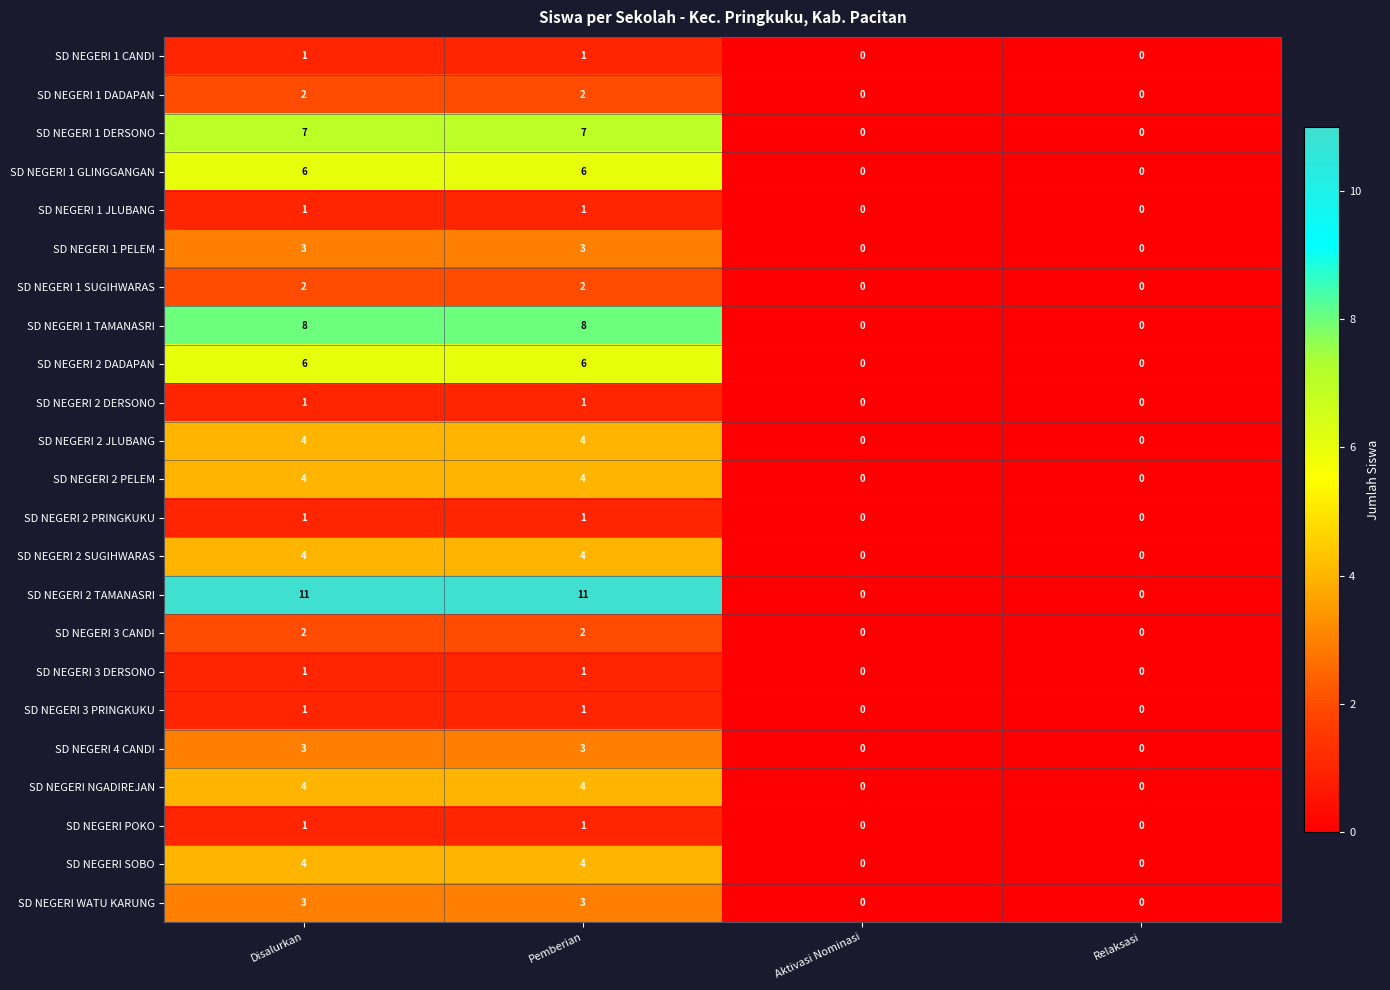

Which series has the widest spread of values?

SD NEGERI 2 TAMANASRI